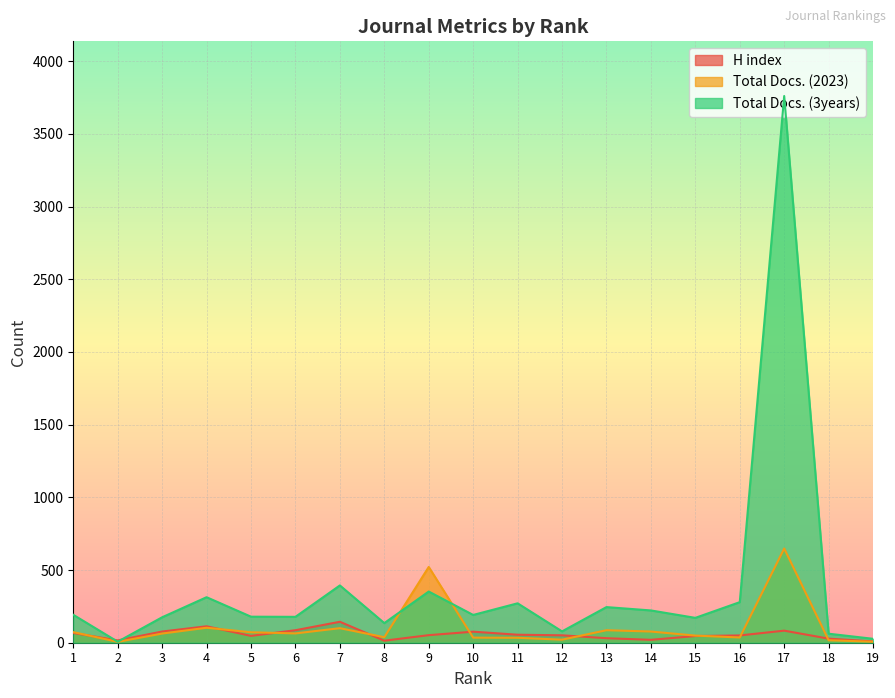

Does the chart display data point markers on the line(s)?

No